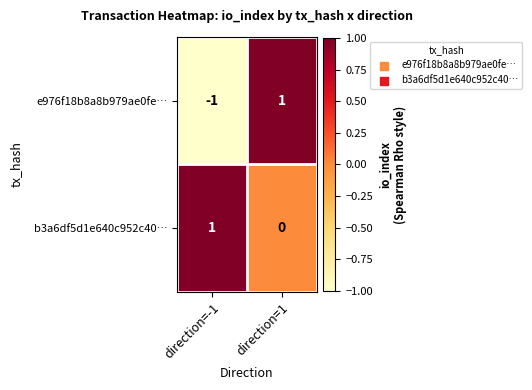

Where is e976f18b8a8b979ae0fe… nearest to the value 0?

direction=-1